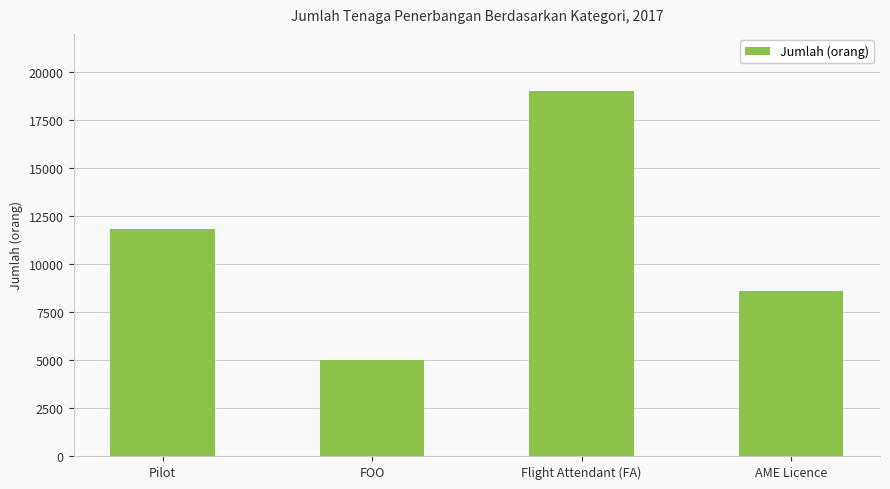

Reading left to right, transcribe all the data shown in this chart.

Pilot=11849	FOO=5014	Flight Attendant (FA)=19036	AME Licence=8585